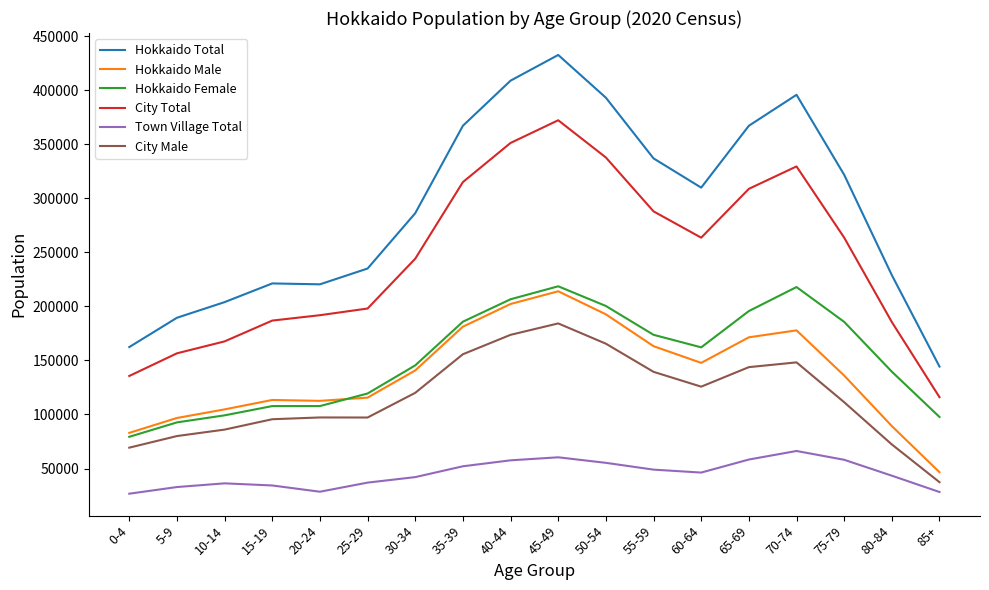

True or false: City Male and Hokkaido Female intersect in this chart.

False